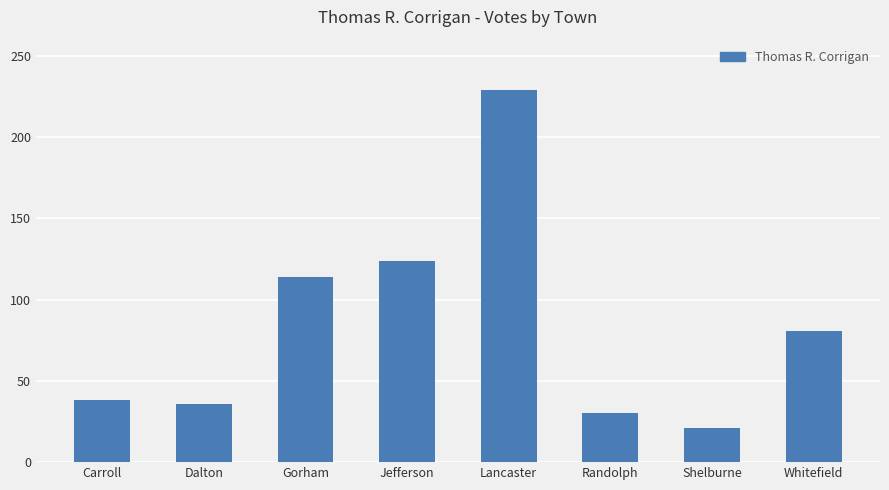

What is the smallest value displayed?

21